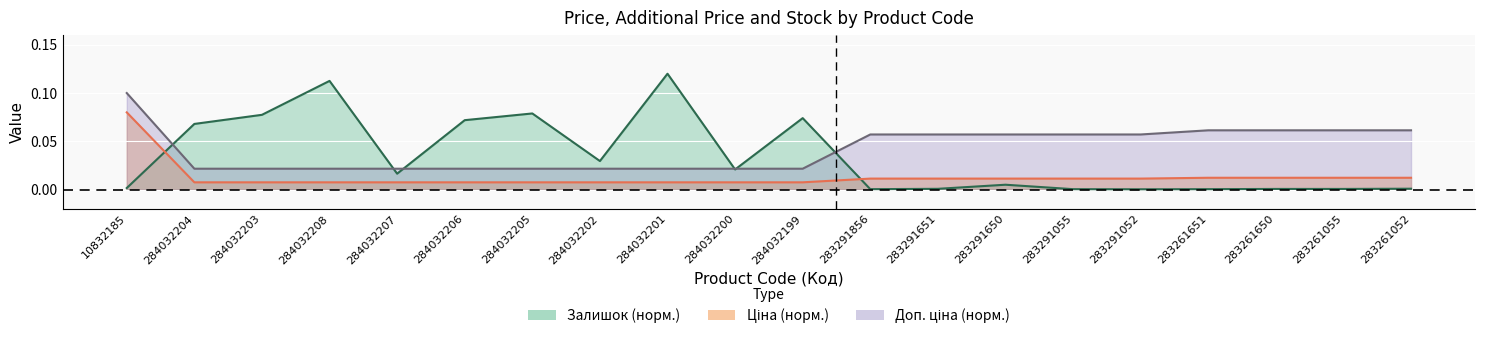

Is the value of Ціна at 284032200 greater than the value of Доп. ціна at 283261651?

No